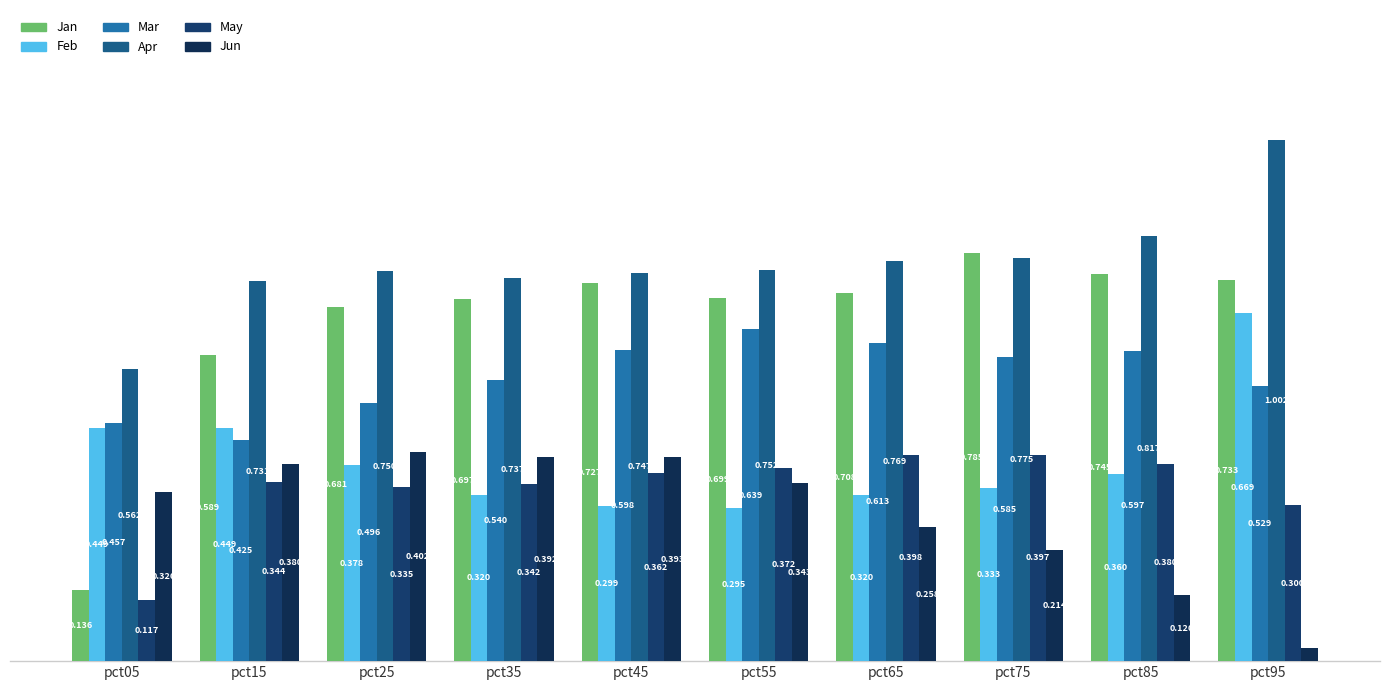

At how many categories does at least one series exceed 0?

10